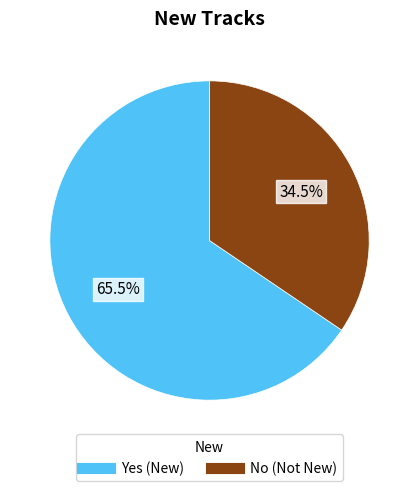

How many segments does this pie chart have?

2